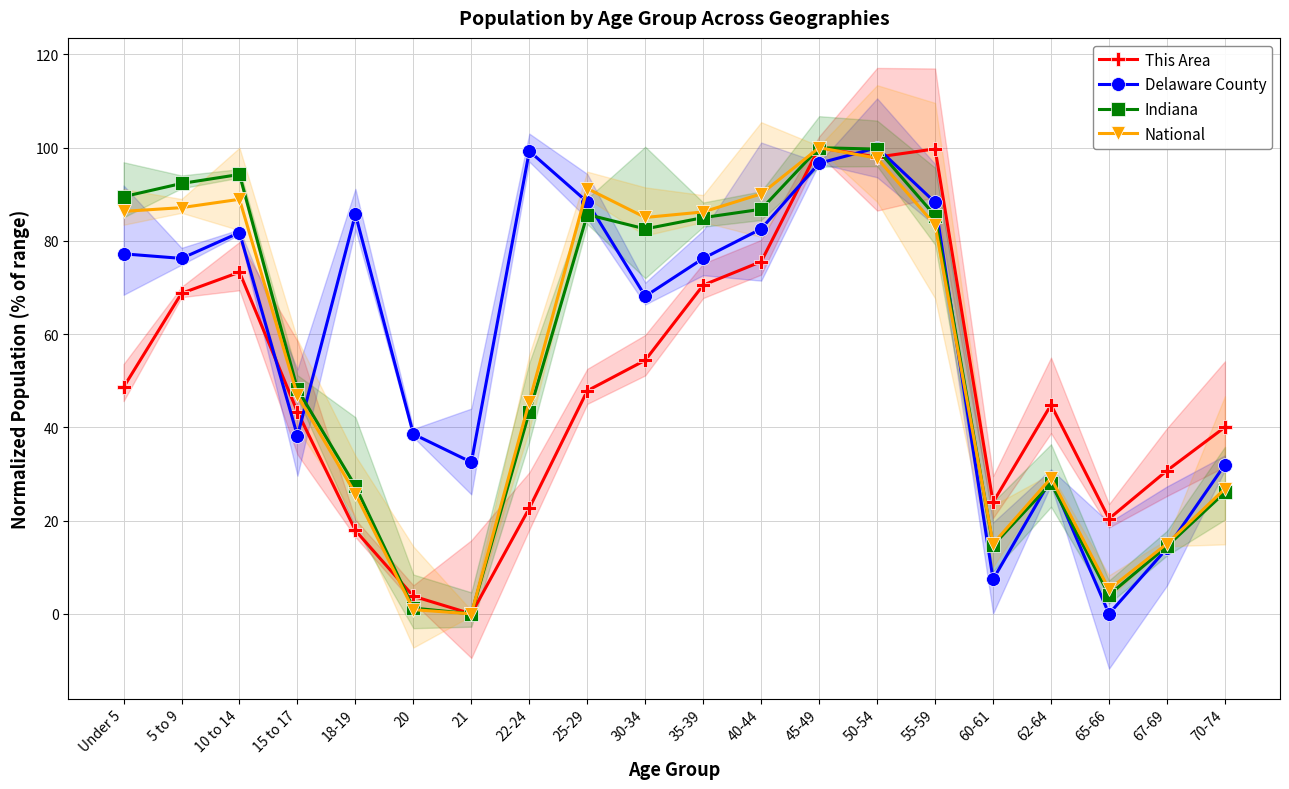

Reading right to left, list all the values displayed in this chart.

This Area: 70-74=40.1	67-69=30.7	65-66=20.4	62-64=44.8	60-61=23.9	55-59=99.7	50-54=98.0	45-49=100.0	40-44=75.6	35-39=70.5	30-34=54.4	25-29=47.9	22-24=22.7	21=0.0	20=3.8	18-19=17.9	15 to 17=43.3	10 to 14=73.3	5 to 9=68.8	Under 5=48.6
Delaware County: 70-74=32.0	67-69=14.0	65-66=0.0	62-64=28.9	60-61=7.4	55-59=88.3	50-54=100.0	45-49=96.7	40-44=82.6	35-39=76.3	30-34=68.1	25-29=88.4	22-24=99.3	21=32.5	20=38.6	18-19=85.7	15 to 17=38.2	10 to 14=81.8	5 to 9=76.3	Under 5=77.2
Indiana: 70-74=26.1	67-69=14.5	65-66=4.1	62-64=28.0	60-61=14.7	55-59=85.4	50-54=99.7	45-49=100.0	40-44=86.8	35-39=85.0	30-34=82.6	25-29=85.7	22-24=43.3	21=0.0	20=1.2	18-19=27.4	15 to 17=48.2	10 to 14=94.3	5 to 9=92.3	Under 5=89.5
National: 70-74=26.8	67-69=15.0	65-66=5.3	62-64=29.1	60-61=15.0	55-59=83.4	50-54=97.8	45-49=100.0	40-44=90.1	35-39=86.2	30-34=85.0	25-29=91.2	22-24=45.5	21=0.0	20=0.9	18-19=25.8	15 to 17=46.9	10 to 14=88.9	5 to 9=87.1	Under 5=86.3